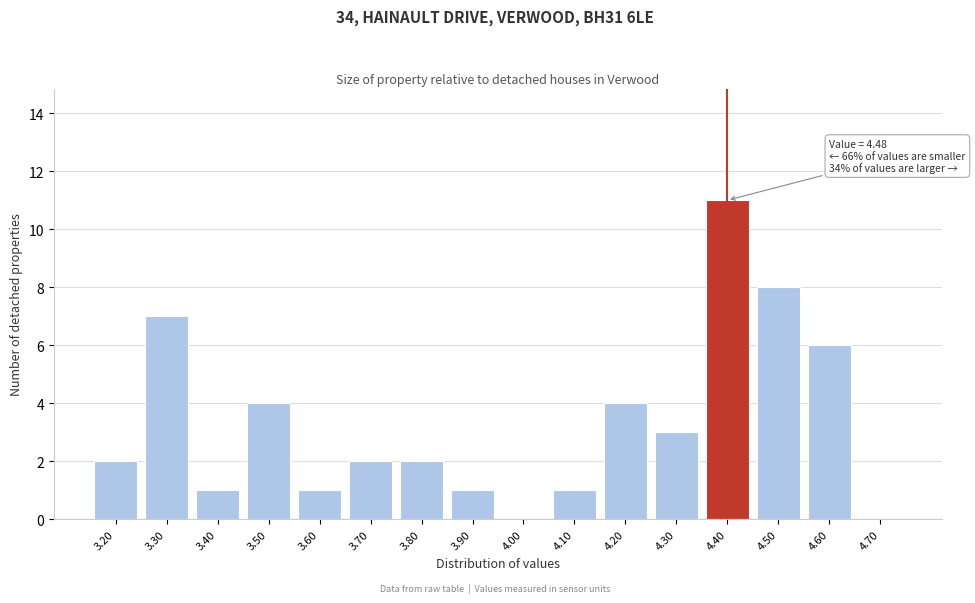

Reading left to right, transcribe all the data shown in this chart.

3.20=2	3.30=7	3.40=1	3.50=4	3.60=1	3.70=2	3.80=2	3.90=1	4.00=0	4.10=1	4.20=4	4.30=3	4.40=11	4.50=8	4.60=6	4.70=0